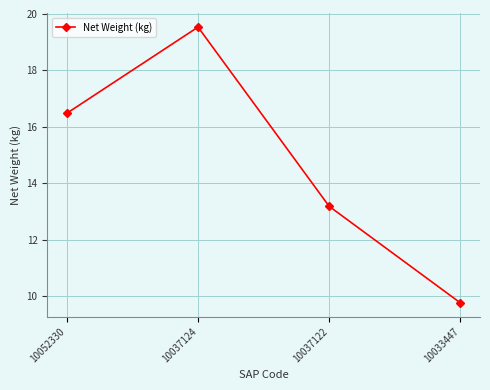

Which category has the lowest value across all series?

10033447